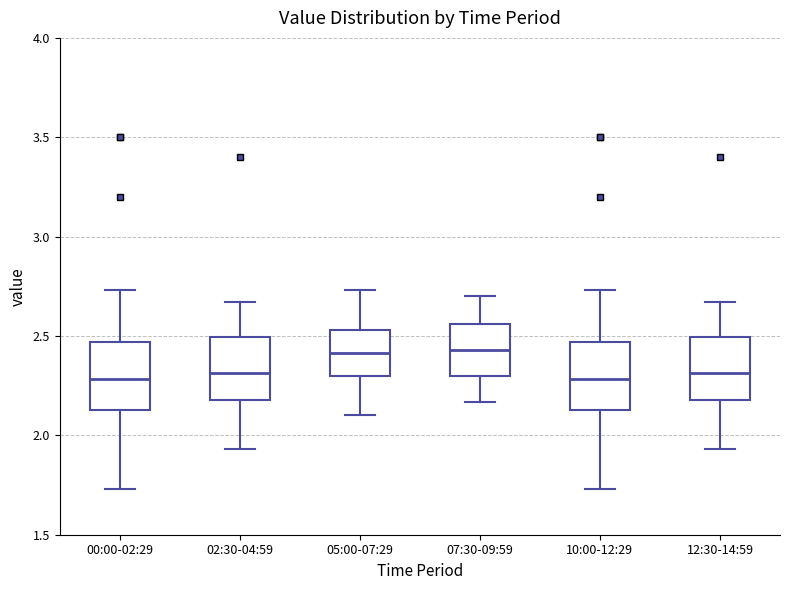

Reading left to right, read every box against the y-axis: the position of its median line, the range the box covers, and the ends of its whiskers. The values are not printed on the chart, so give them approximately, as read against the axis.

00:00-02:29: median 2.30, box 2.15 to 2.45, whiskers 1.75 to 2.75
02:30-04:59: median 2.30, box 2.20 to 2.50, whiskers 1.95 to 2.65
05:00-07:29: median 2.40, box 2.30 to 2.55, whiskers 2.10 to 2.75
07:30-09:59: median 2.45, box 2.30 to 2.55, whiskers 2.15 to 2.70
10:00-12:29: median 2.30, box 2.15 to 2.45, whiskers 1.75 to 2.75
12:30-14:59: median 2.30, box 2.20 to 2.50, whiskers 1.95 to 2.65